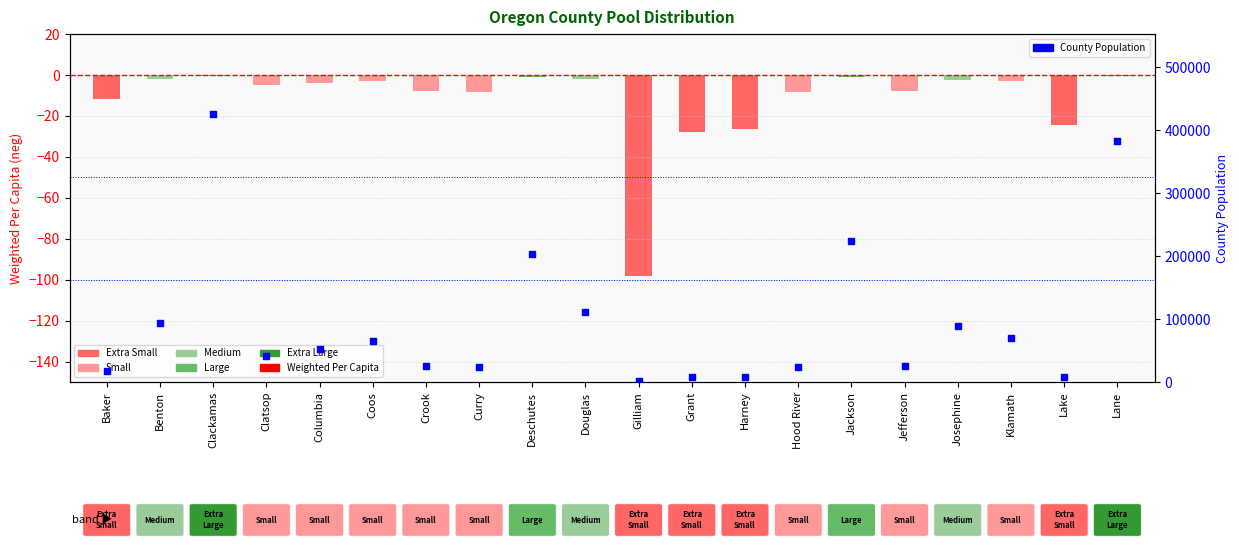

Which series contains the lowest Y value?

Weighted Per Capita (neg)